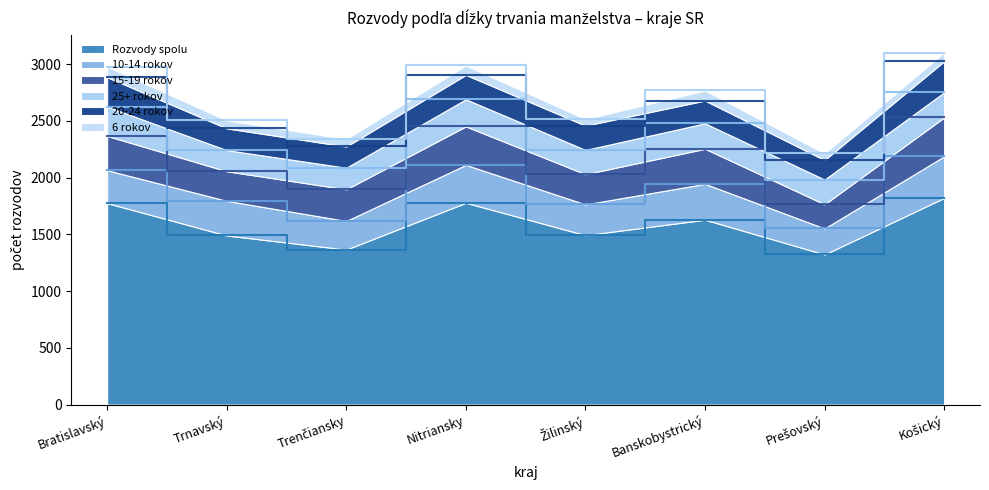

Where does the 10-14 rokov series first go above 305?

Nitriansky